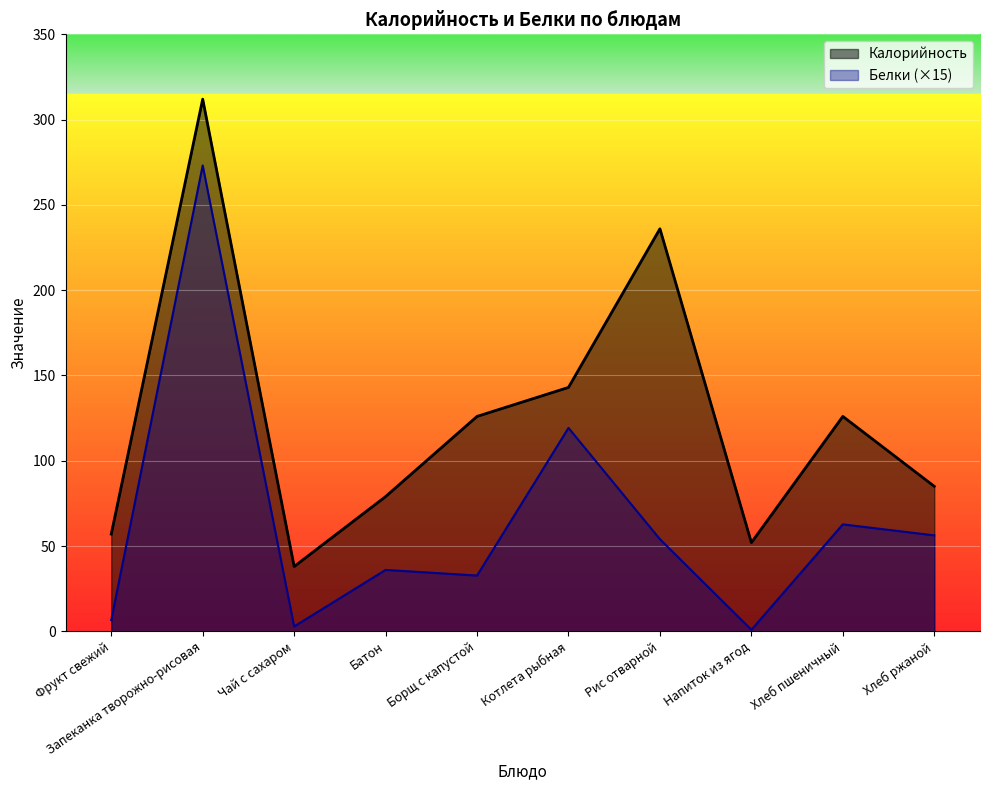

Which series has the largest total across all categories?

Калорийность